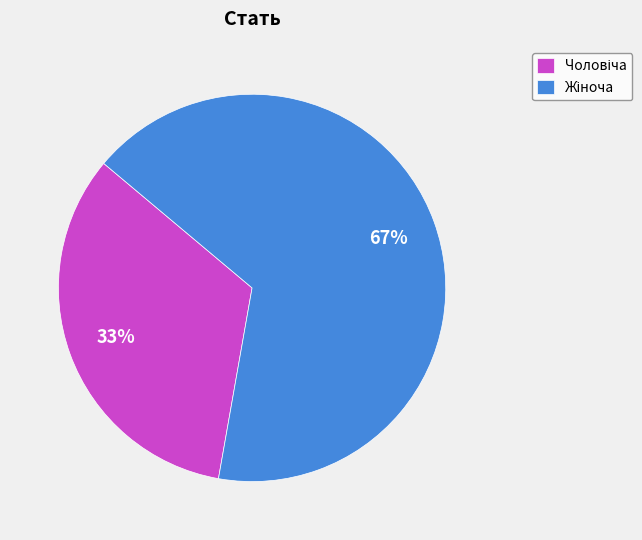

To the nearest percent, what is the average slice percentage?

50%